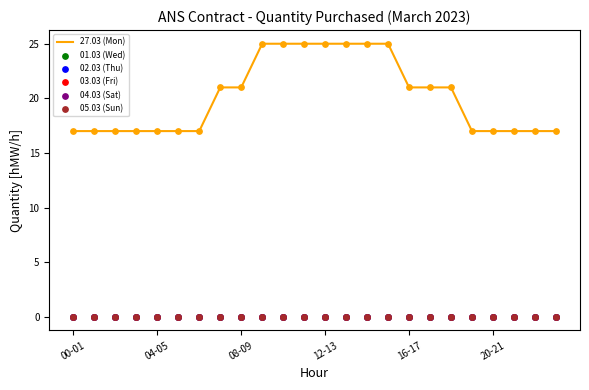

Which series has the widest spread of Y values?

27.03 (Mon)